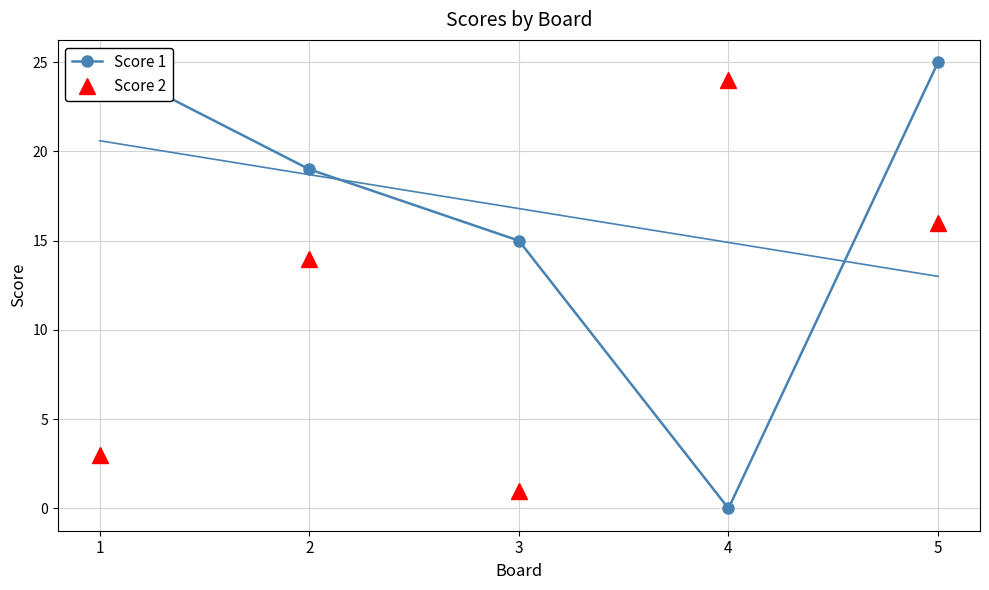

Count the number of data series in this chart.

2